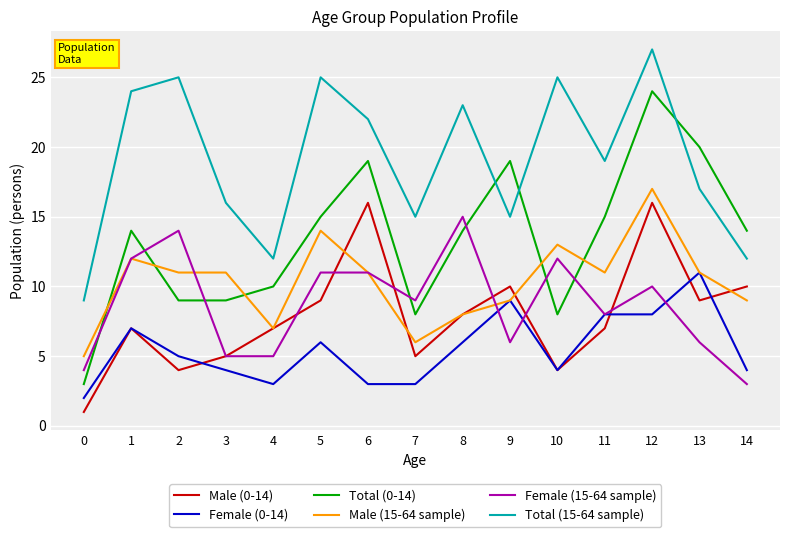

Rank the series by their maximum value, from highest to lowest.

Total (15-64 sample), Total (0-14), Male (15-64 sample), Male (0-14), Female (15-64 sample), Female (0-14)